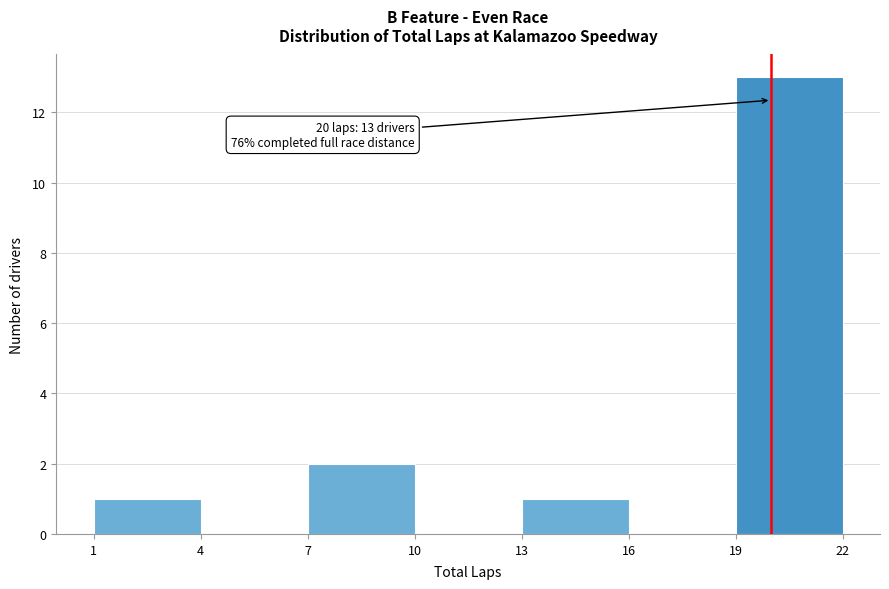

Over which range of the x-axis is the bar tallest?

19 to 22